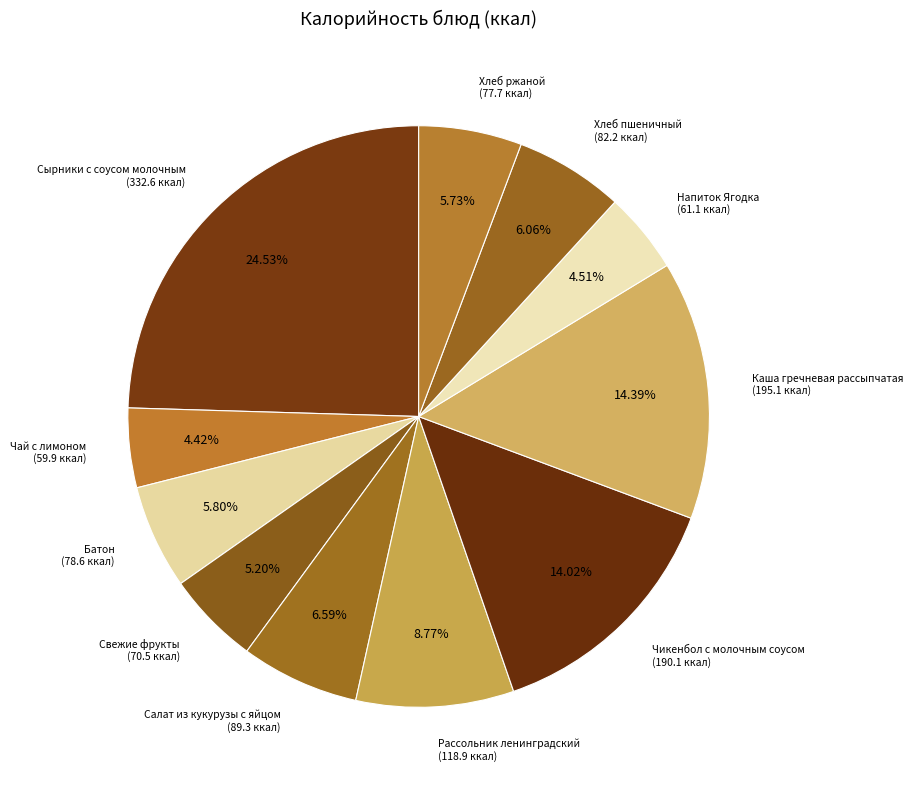

What is the ratio of the value at Чай с лимоном to the value at Хлеб ржаной?

0.8